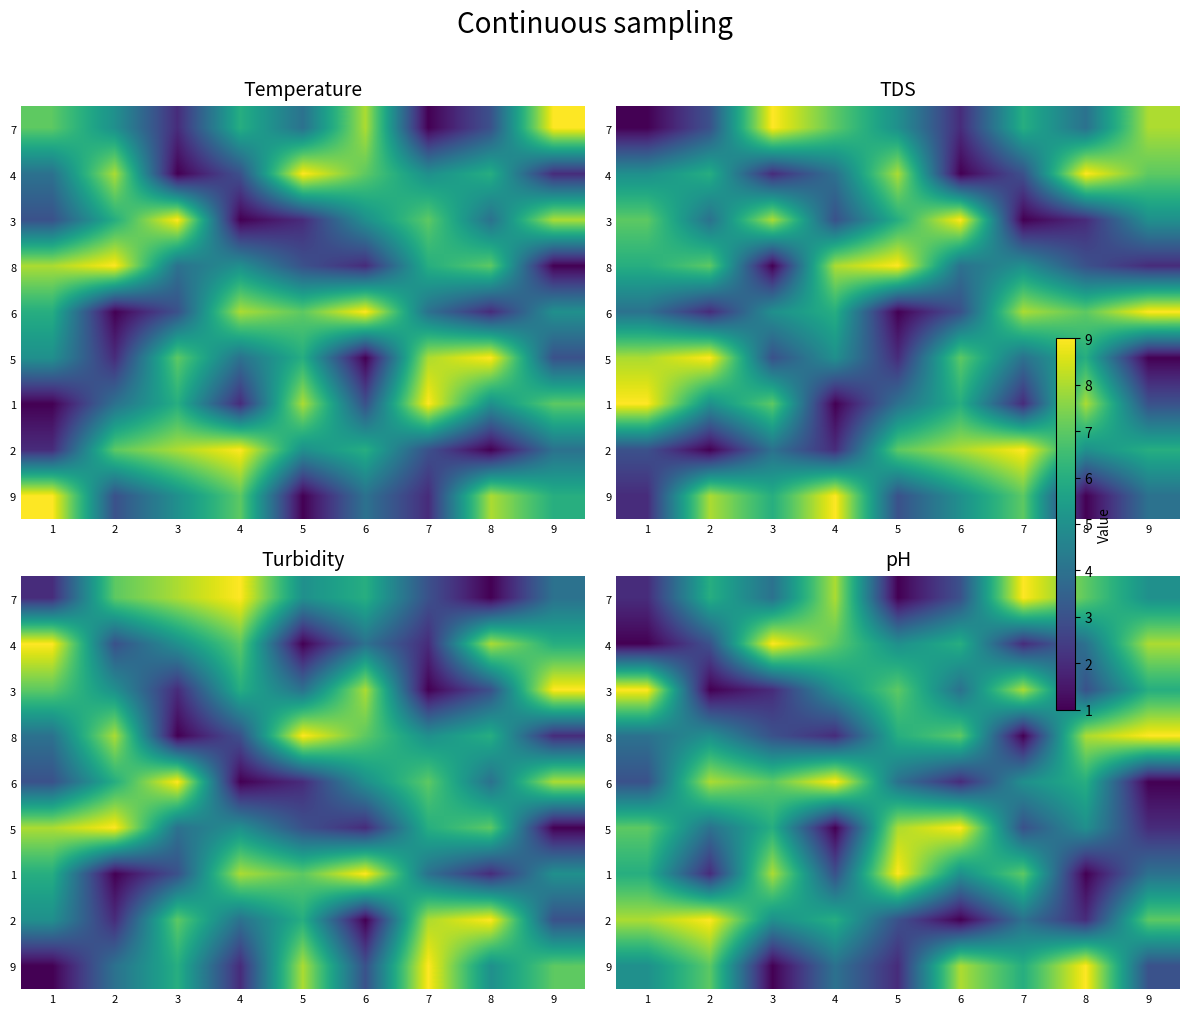

Rank the categories by 7 value from highest to lowest.

7, 4, 8, 2, 9, 3, 6, 1, 5